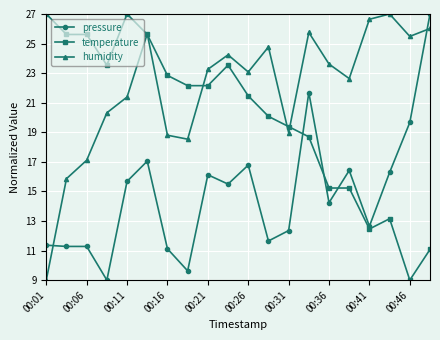

What is the minimum value shown in the chart?

9.0